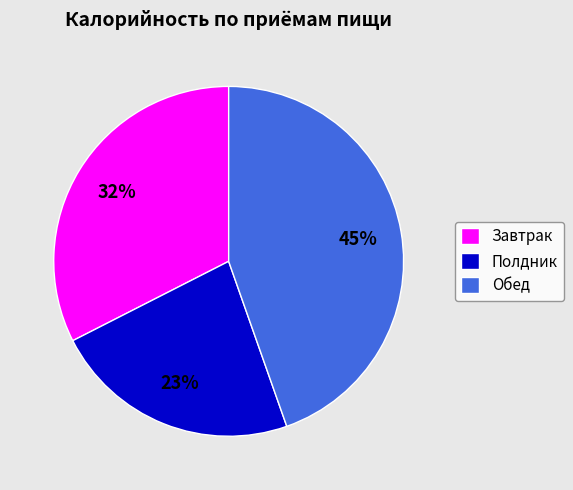

Is the sum of Обед and Завтрак greater than half?

Yes